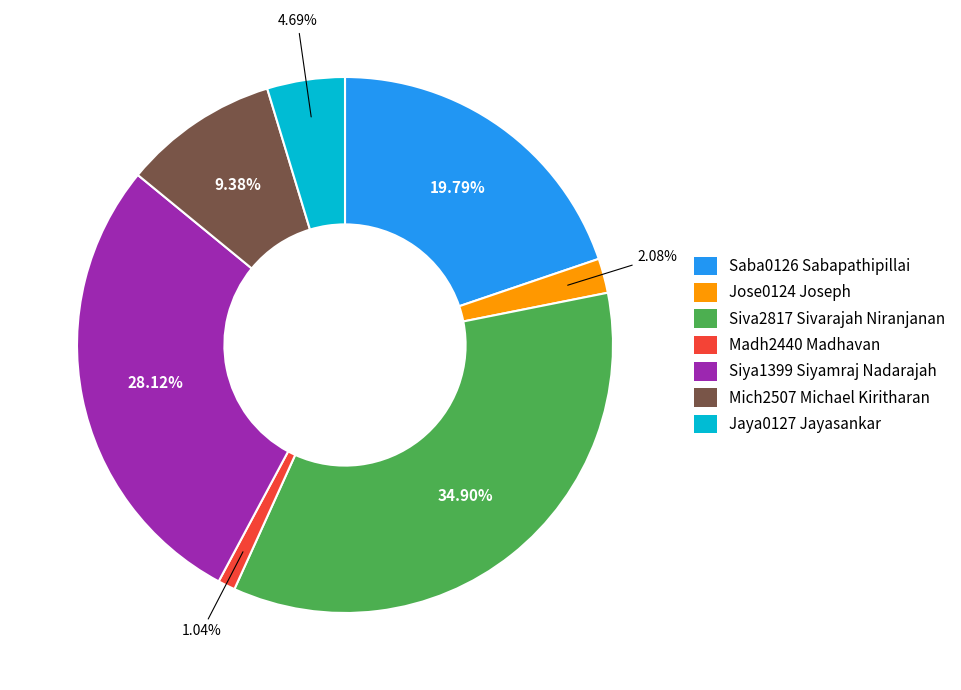

To the nearest percent, what is the average slice percentage?

14%